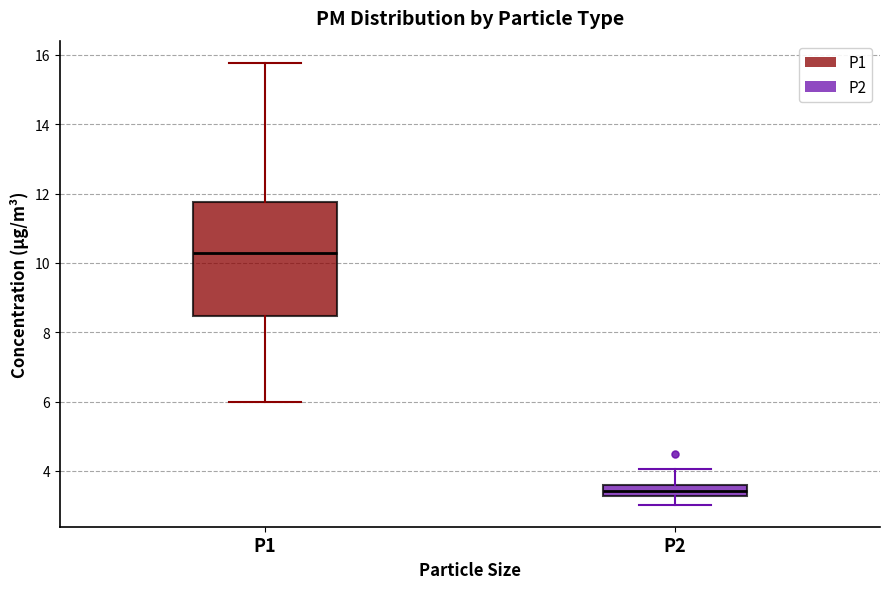

Which box's median line is the highest?

P1